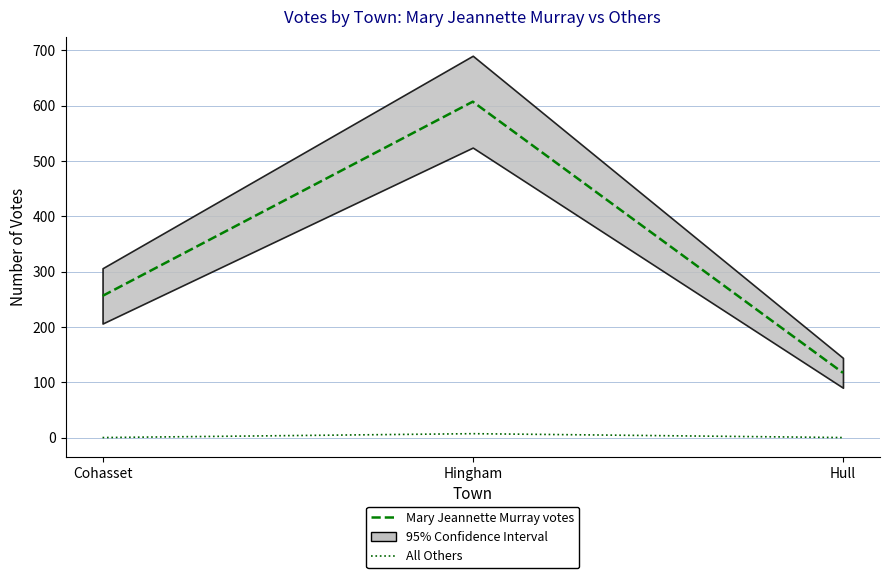

Rank the categories by Mary Jeannette Murray votes value from highest to lowest.

Hingham, Cohasset, Hull